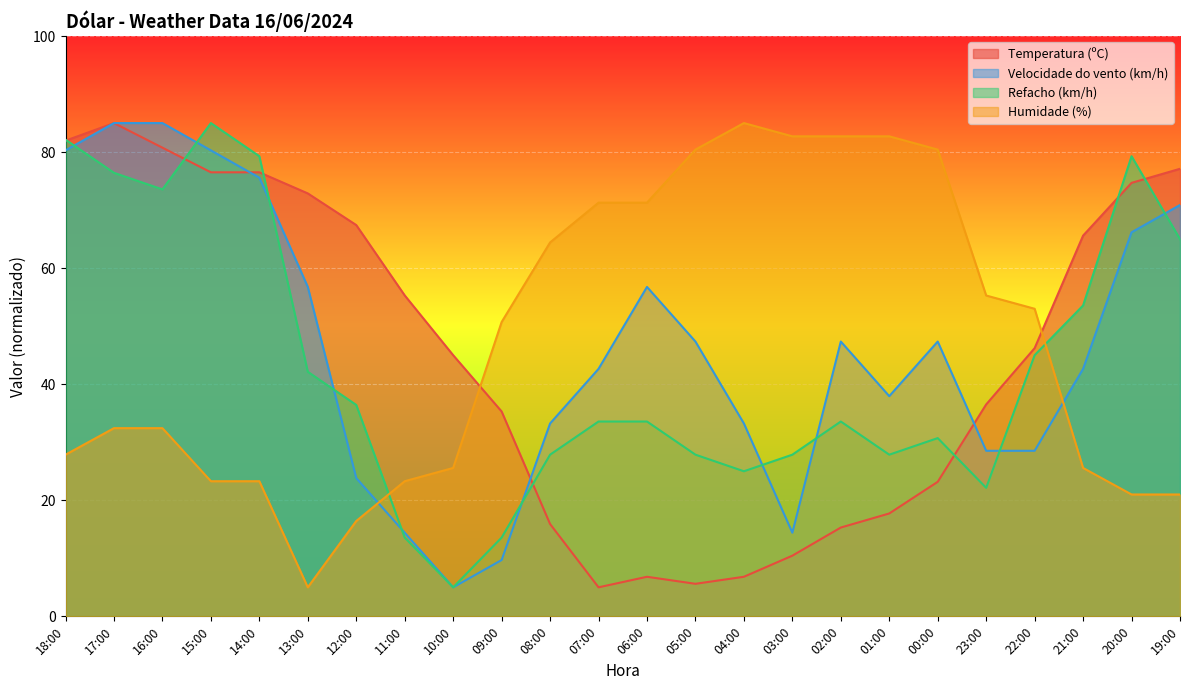

Reading left to right, what are all the values shown in this chart?

Temperatura (ºC): 82.0	85.0	80.8	76.5	76.5	72.9	67.4	55.3	45.0	35.3	15.9	5.0	6.8	5.6	6.8	10.5	15.3	17.7	23.2	36.5	46.2	65.6	74.7	77.1
Velocidade do vento (km/h): 80.3	85.0	85.0	80.3	75.6	56.8	23.8	14.4	5.0	9.7	33.2	42.6	56.8	47.4	33.2	14.4	47.4	37.9	47.4	28.5	28.5	42.6	66.2	70.9
Refacho (km/h): 82.1	76.4	73.6	85.0	79.3	42.1	36.4	13.6	5.0	13.6	27.9	33.6	33.6	27.9	25.0	27.9	33.6	27.9	30.7	22.1	45.0	53.6	79.3	65.0
Humidade (%): 27.9	32.4	32.4	23.3	23.3	5.0	16.4	23.3	25.6	50.7	64.4	71.3	71.3	80.4	85.0	82.7	82.7	82.7	80.4	55.3	53.0	25.6	21.0	21.0